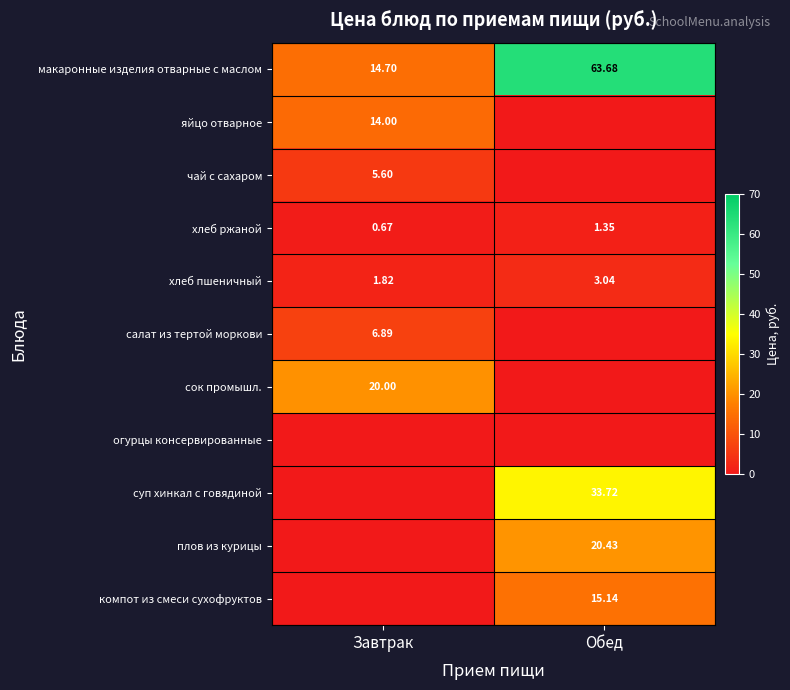

How many data points in хлеб ржаной are above 1?

1